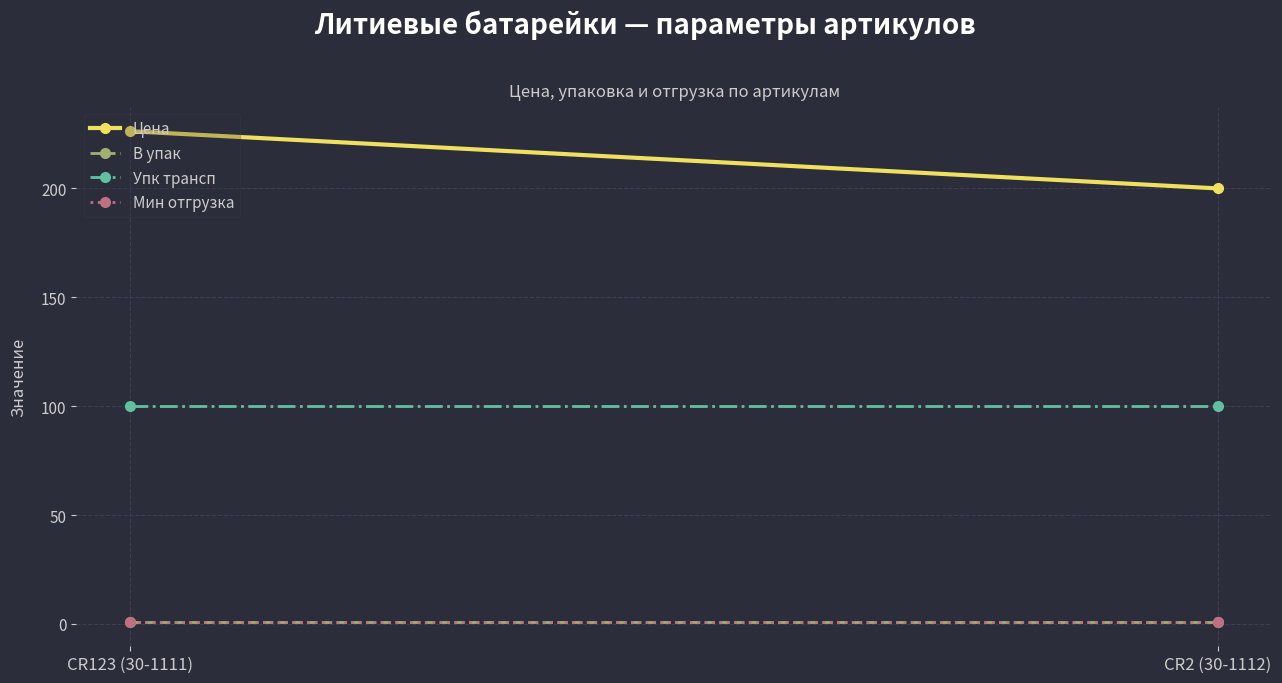

Where is Упк трансп nearest to the value 100?

CR123 (30-1111)